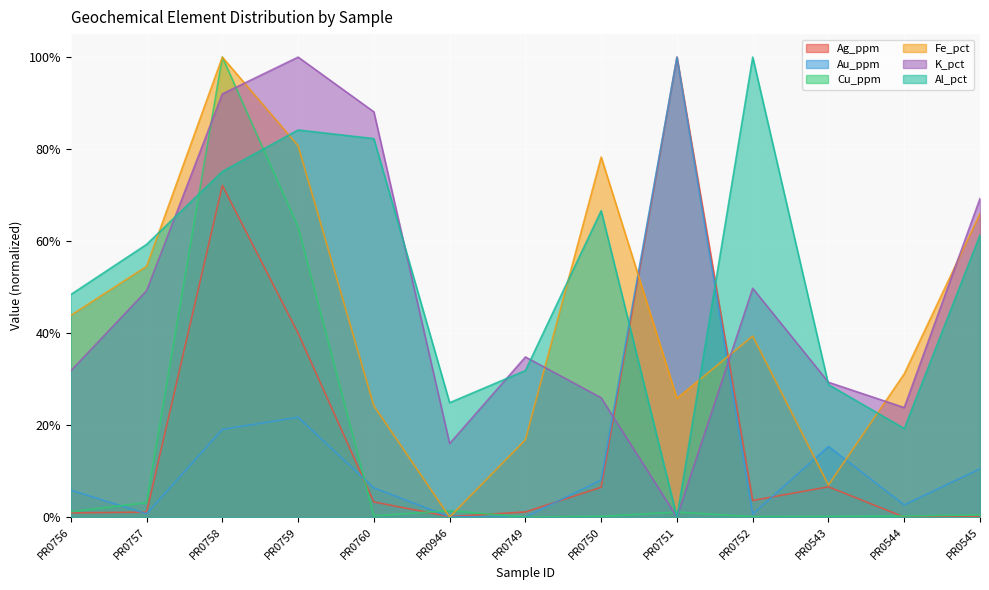

How many data points does each series have?

13